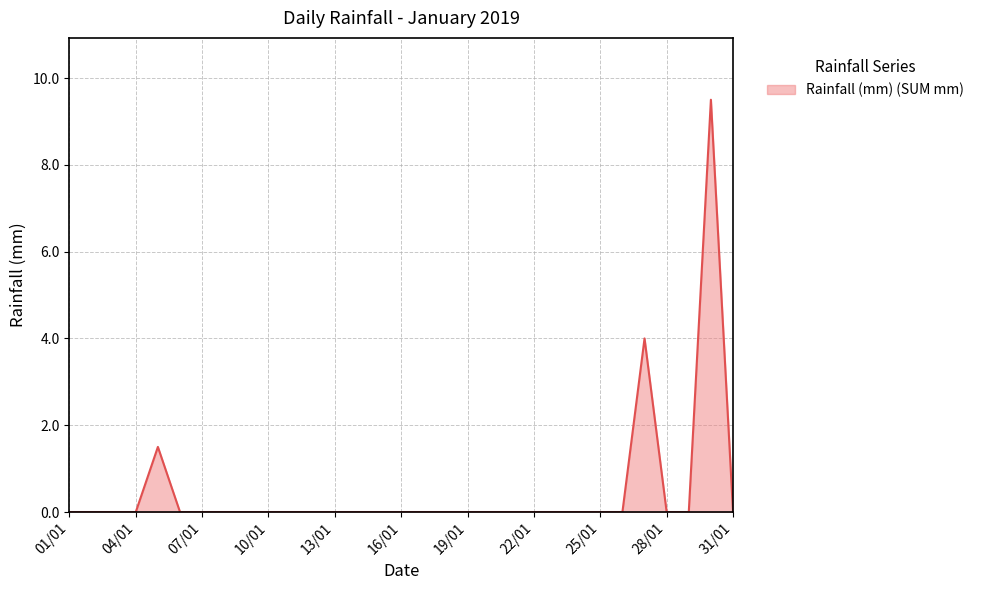

True or false: there are more than 0 points higher than both neighbors.

True